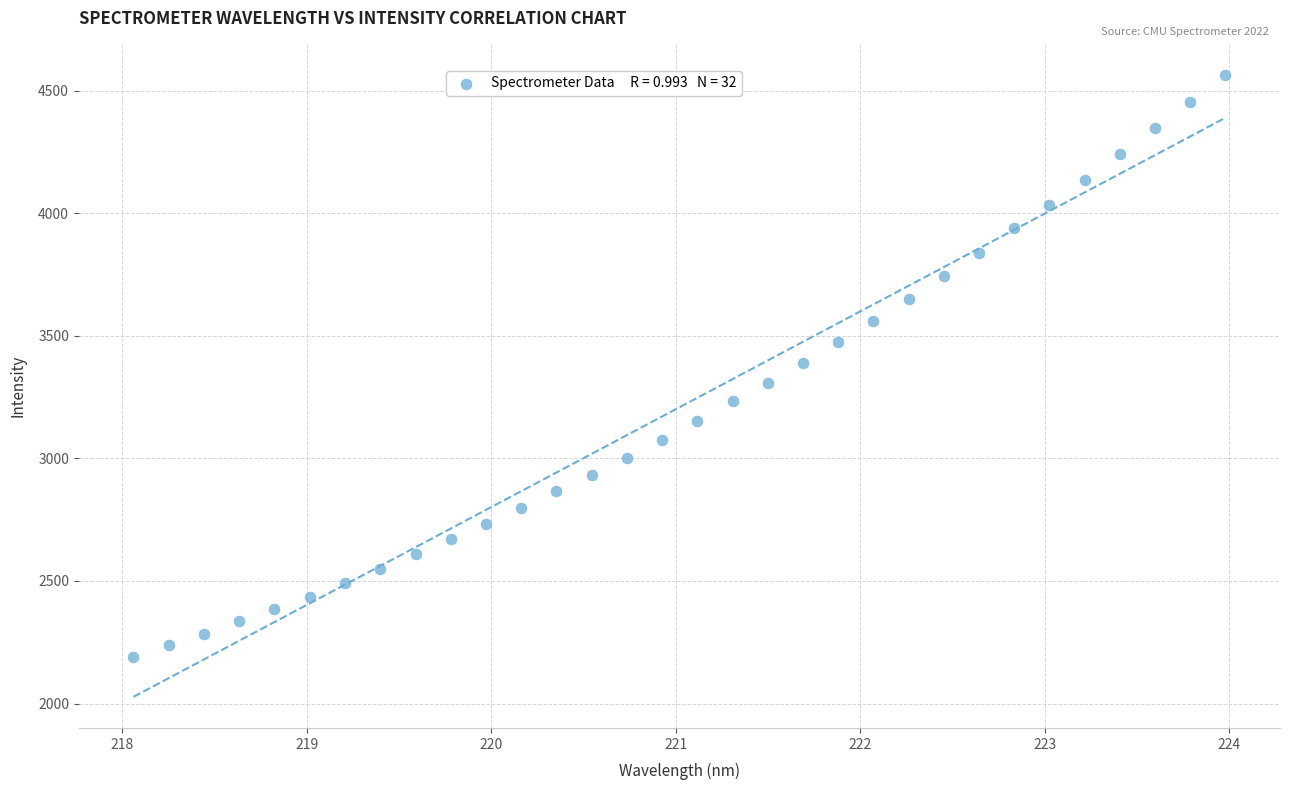

What is the range of X values (max minus min)?

5.9